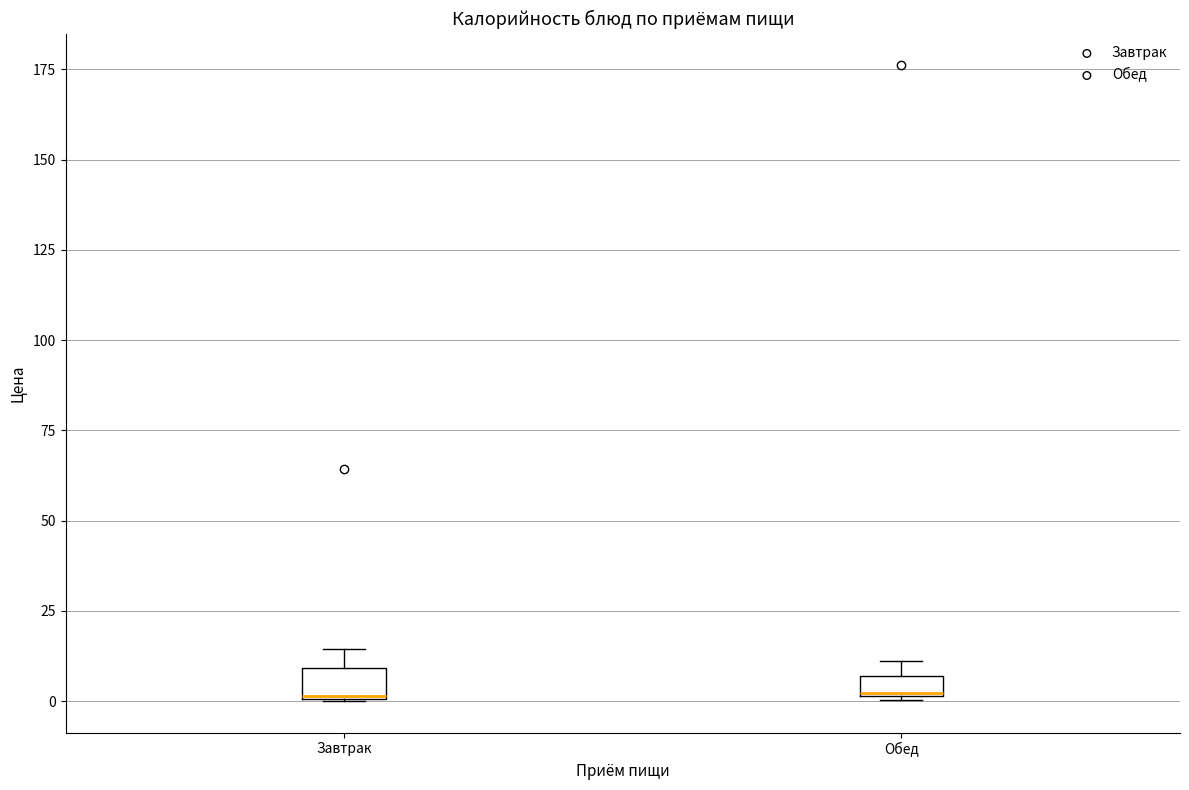

Where is the lower edge of the box for Завтрак on the y-axis? The values are not printed on the chart, so give them approximately, as read against the axis.

0